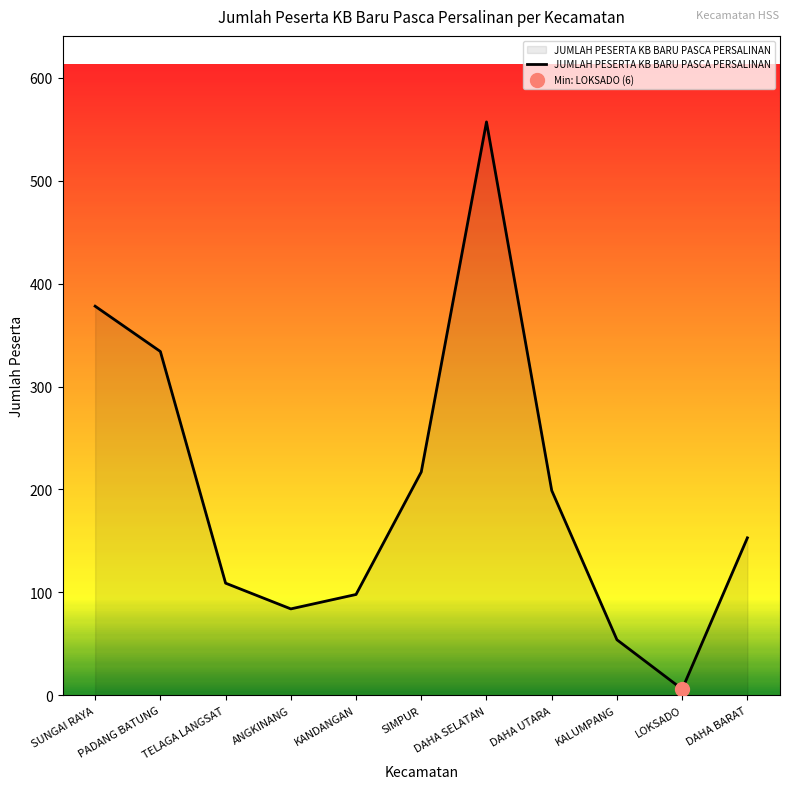

At which category does the data reach its first local peak?

DAHA SELATAN